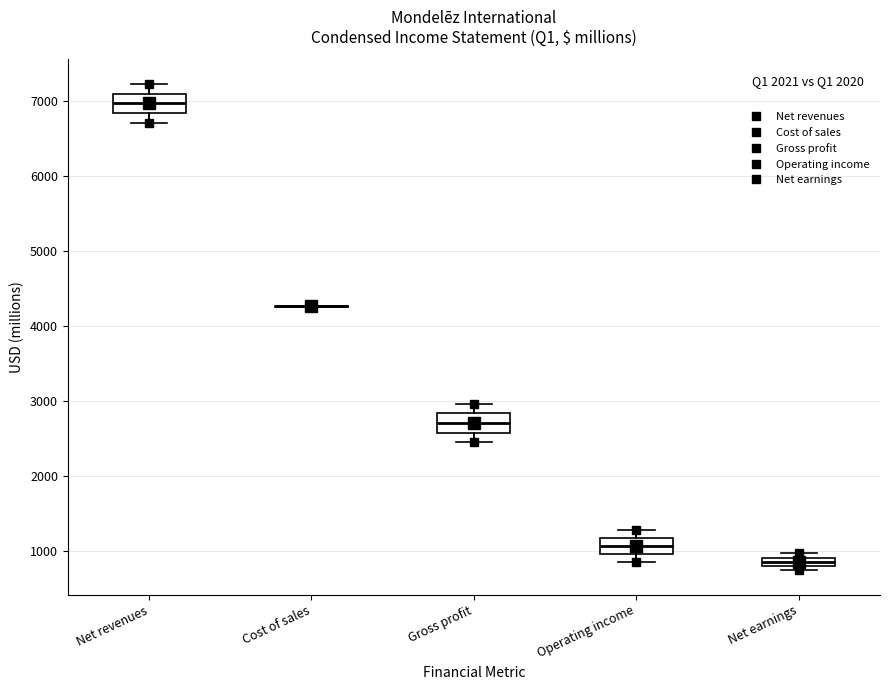

Where does the upper whisker of the box for Gross profit end on the y-axis? The values are not printed on the chart, so give them approximately, as read against the axis.

3000